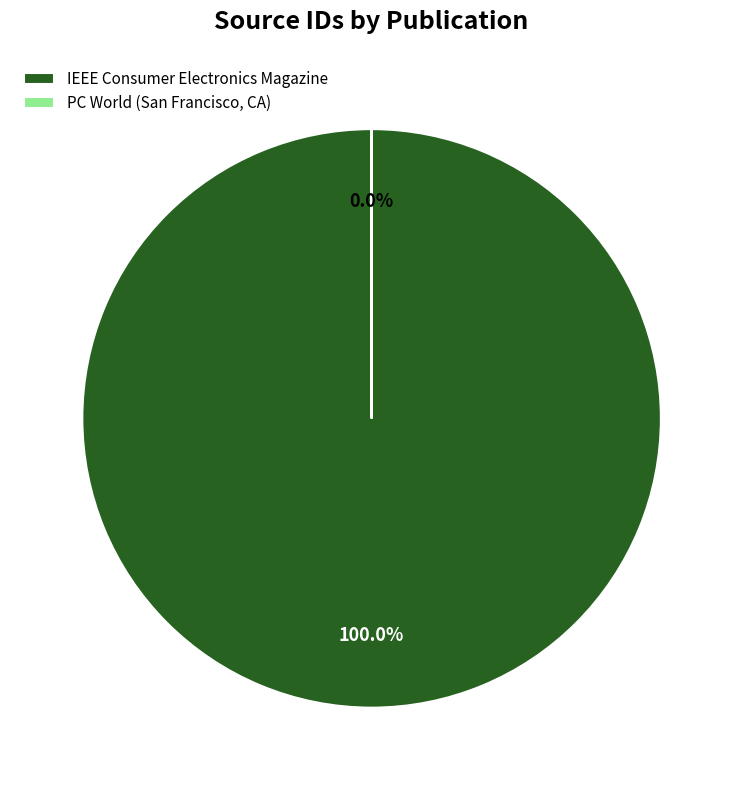

Is it true that IEEE Consumer Electronics Magazine is 100% of the pie?

True